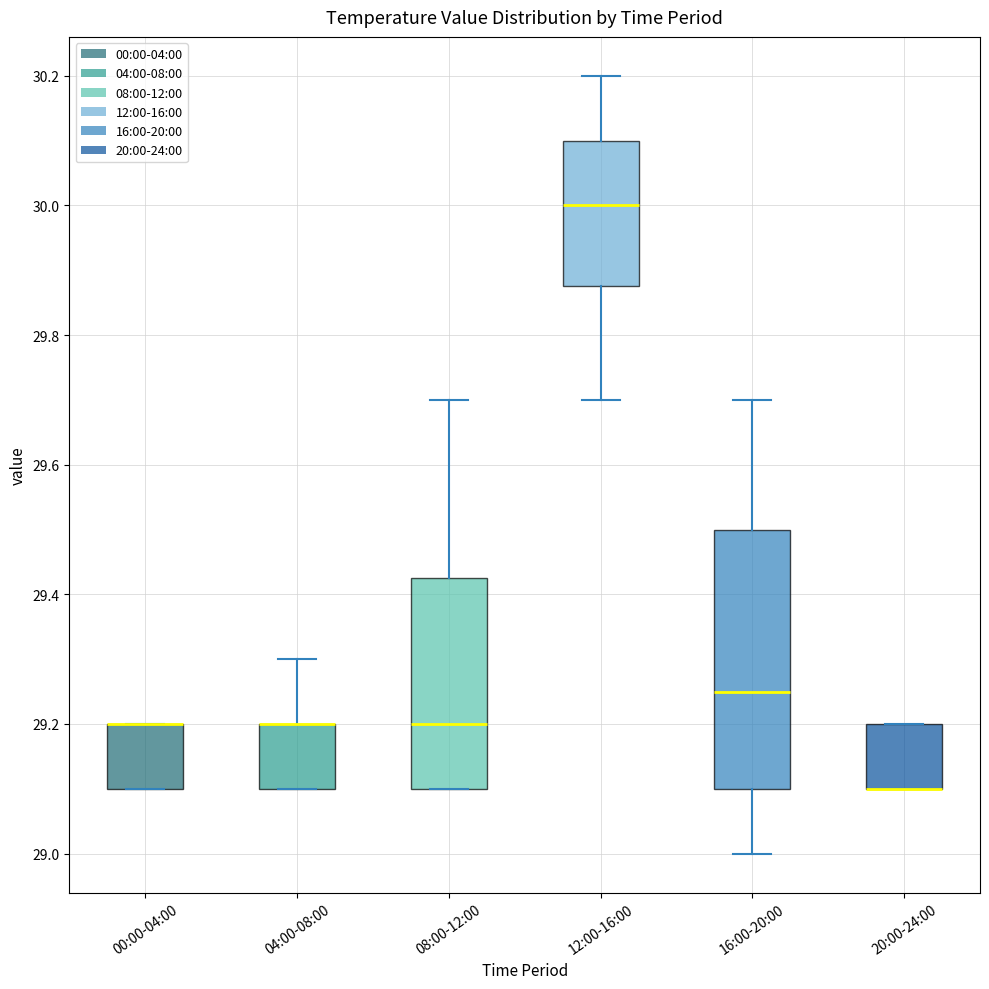

Which box is the tallest, from its lower edge to its upper edge?

16:00-20:00